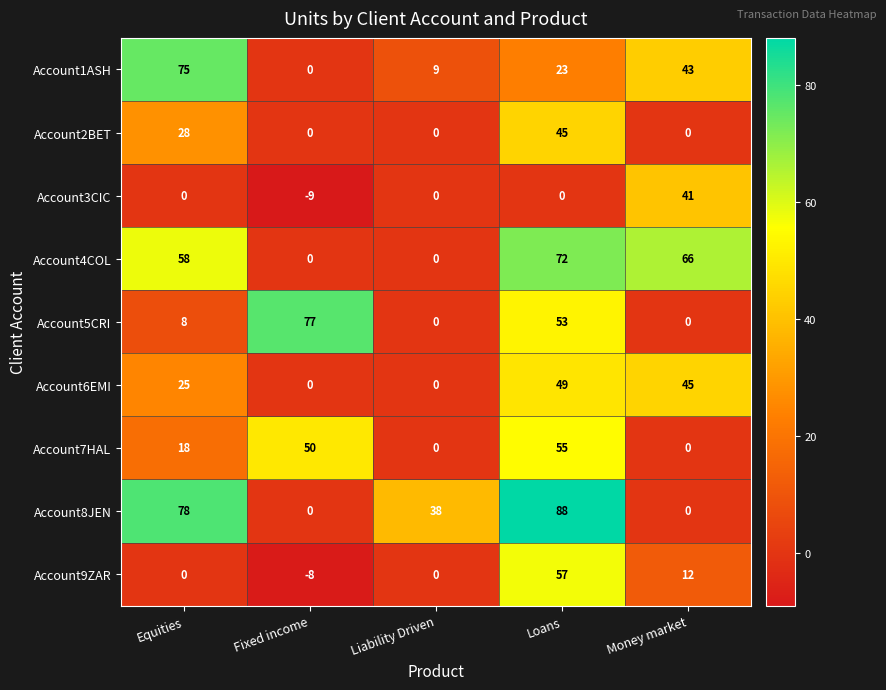

What is the smallest value displayed?

-9